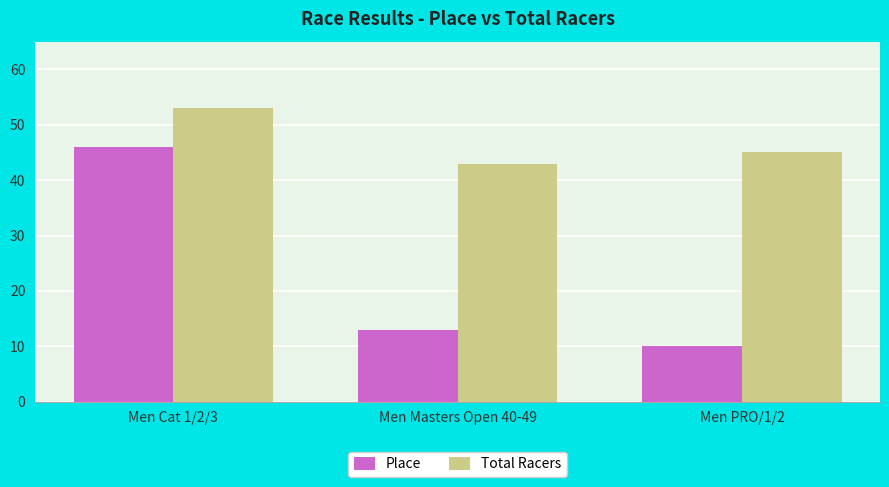

What is the label of the 1st bar from the right?

Men PRO/1/2